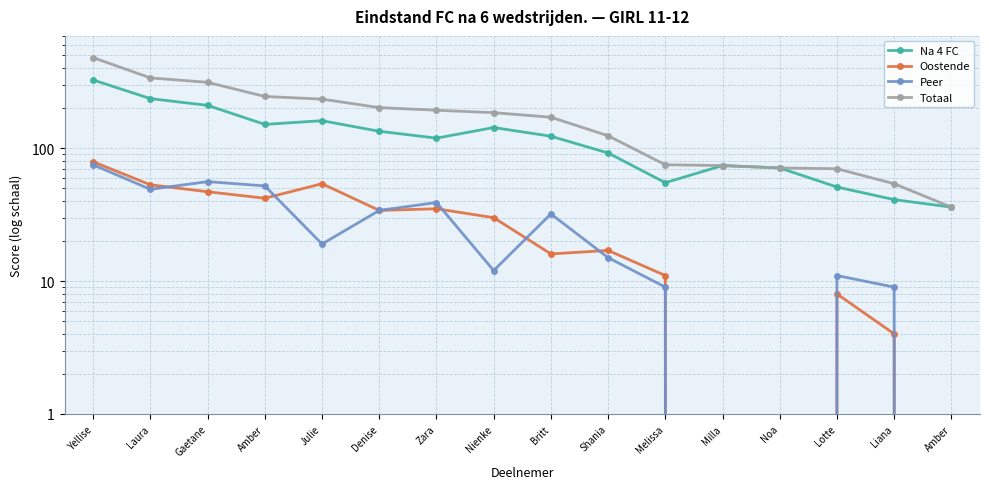

What is the difference between the highest and lowest values at Amber?

203